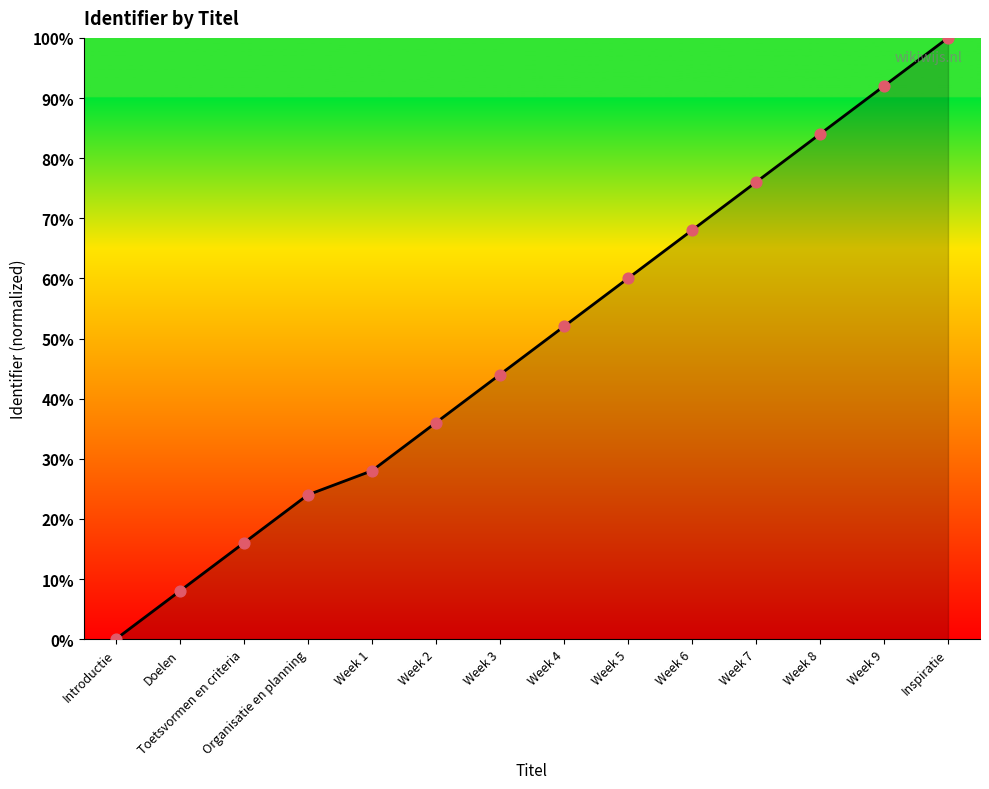

Between Week 2 and Inspiratie, which is larger?

Inspiratie